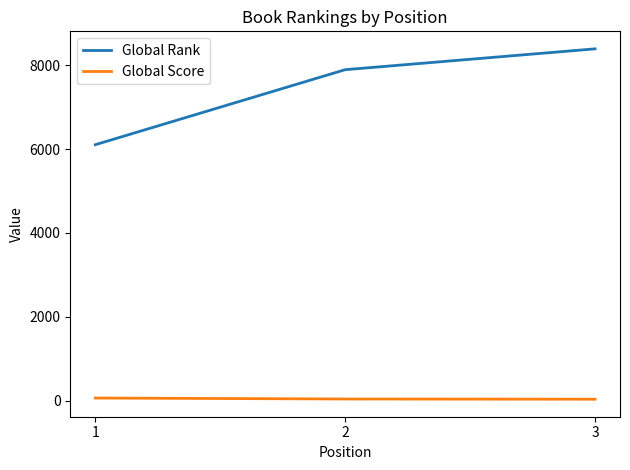

Is the value of Global Score at 2 greater than the value of Global Rank at 1?

No